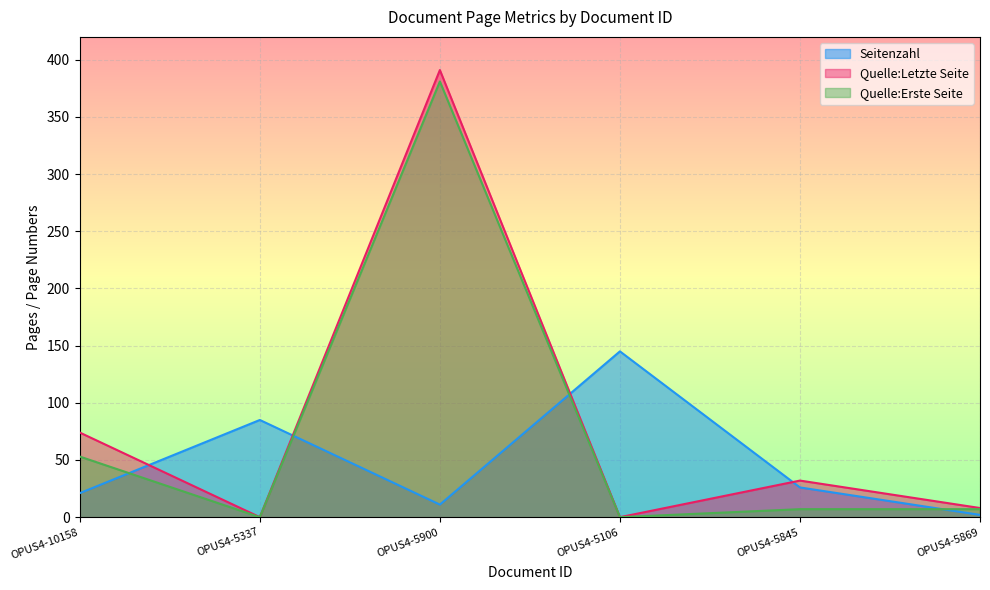

How many interior local valleys does the Quelle:Letzte Seite series have?

2